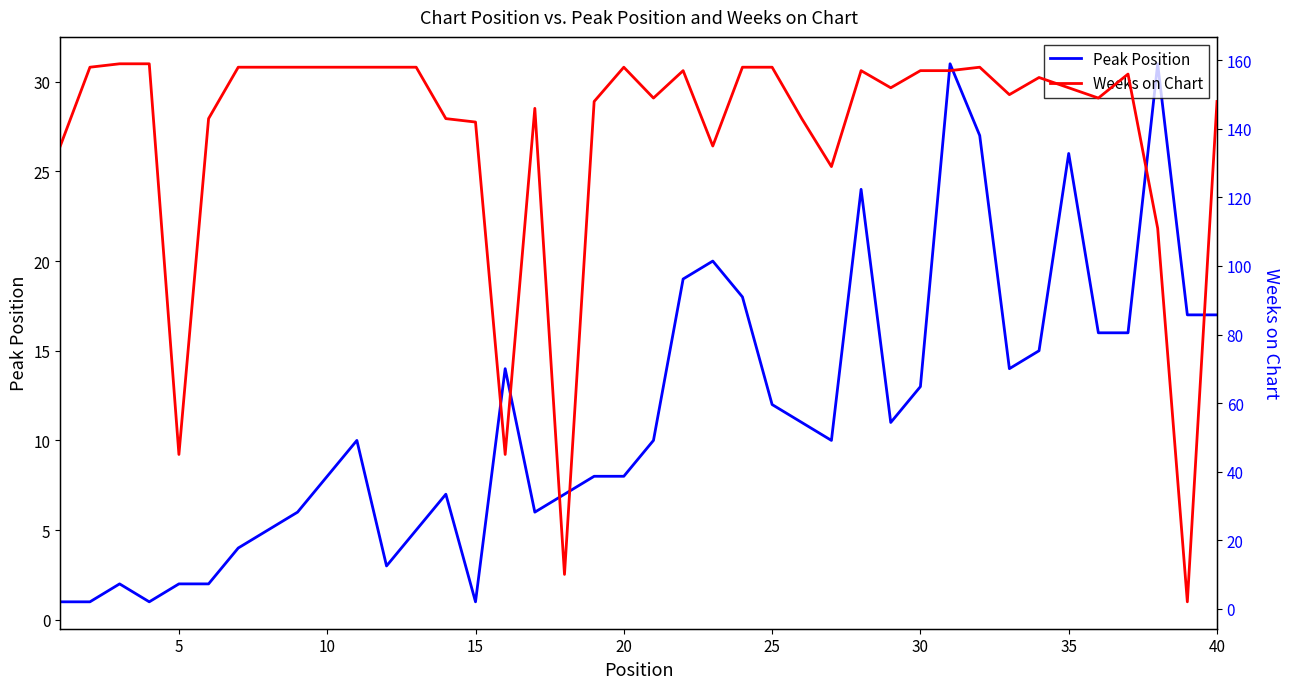

What is the average value of the Weeks on Chart series?

138